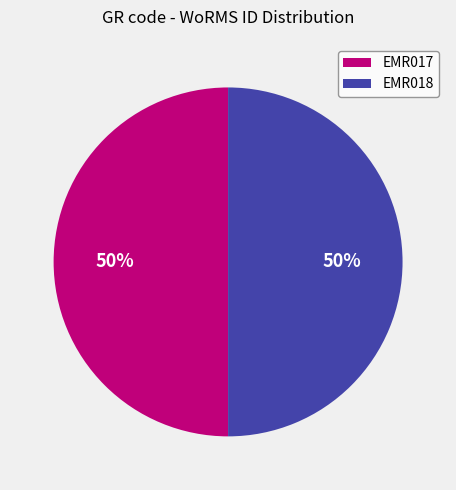

The EMR018 slice represents 50% of the pie. True or false?

True